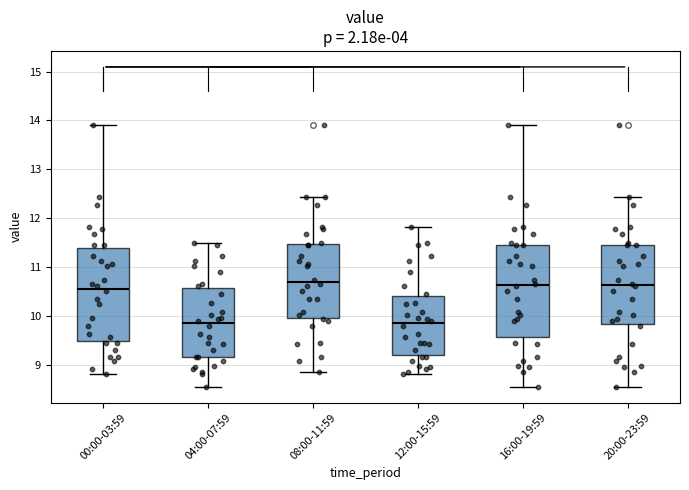

Reading left to right, transcribe this box plot: for each box, give where its median line is, the range the box spans, and where its two whiskers end, as read against the y-axis. The values are not printed on the chart, so give them approximately, as read against the axis.

00:00-03:59: median 10.6, box 9.5 to 11.4, whiskers 8.8 to 13.9
04:00-07:59: median 9.9, box 9.2 to 10.6, whiskers 8.6 to 11.5
08:00-11:59: median 10.7, box 10.0 to 11.5, whiskers 8.9 to 12.4
12:00-15:59: median 9.9, box 9.2 to 10.4, whiskers 8.8 to 11.8
16:00-19:59: median 10.6, box 9.6 to 11.5, whiskers 8.6 to 13.9
20:00-23:59: median 10.6, box 9.8 to 11.5, whiskers 8.6 to 12.4